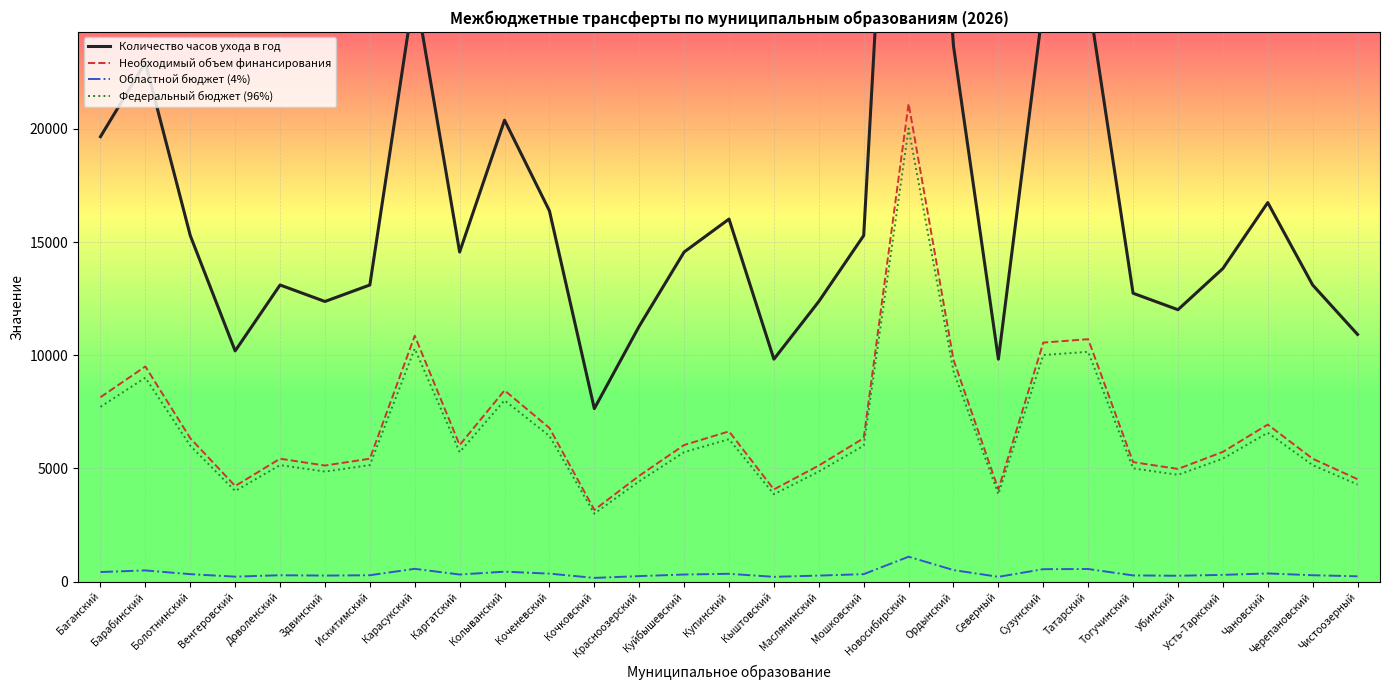

Does the chart display data point markers on the line(s)?

No